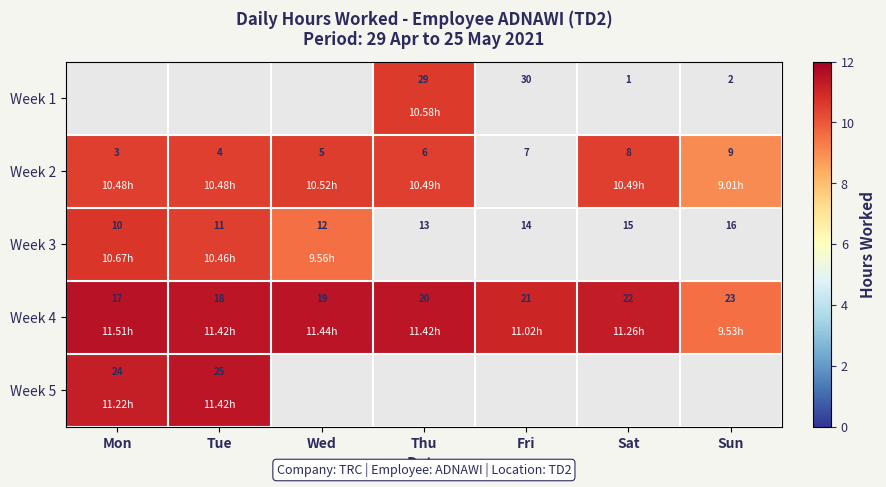

At which label is Week 4 closest to 20?

Thu